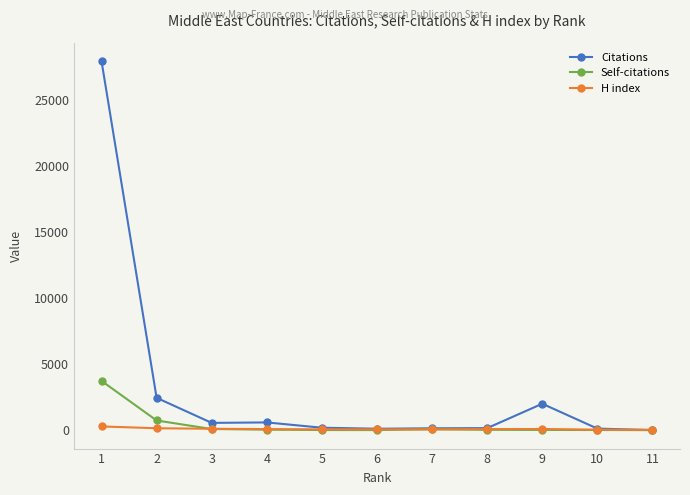

What is the difference between the maximum and minimum values in the H index series?

254